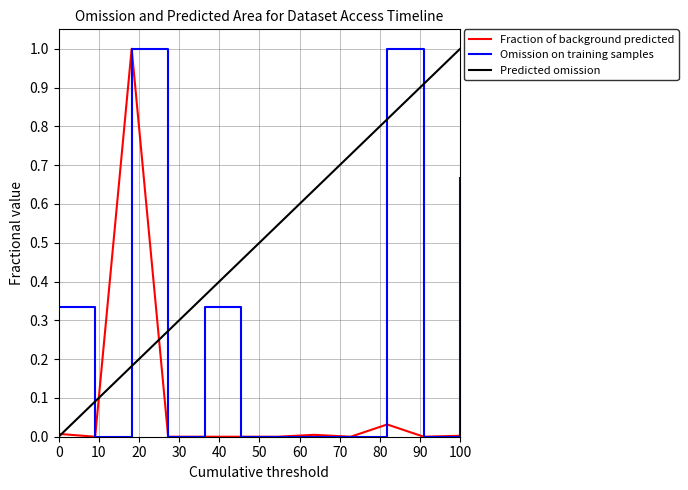

True or false: Predicted omission and Omission on training samples cross at least once.

True